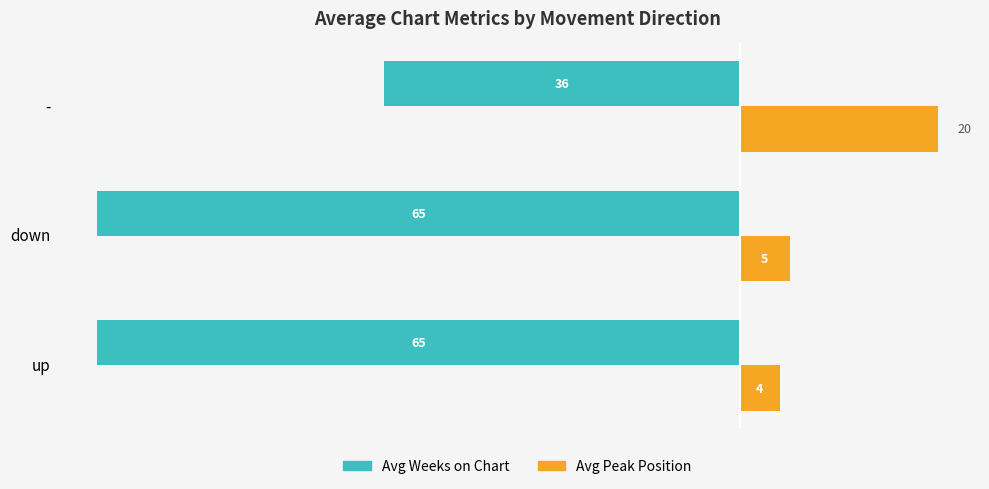

Rank the categories by Avg Peak Position value from lowest to highest.

up, down, -